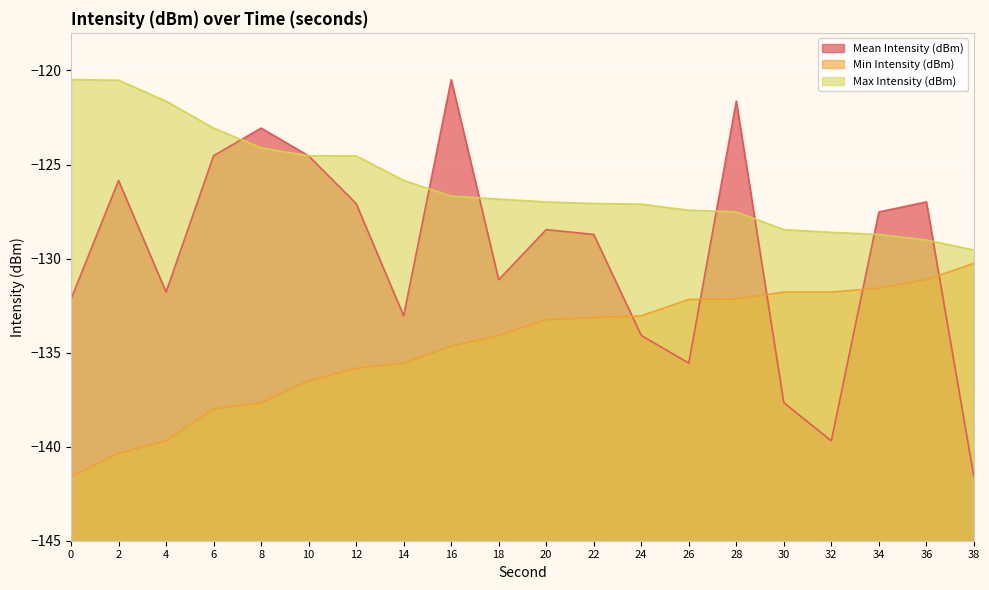

How many categories are shown in the chart?

20